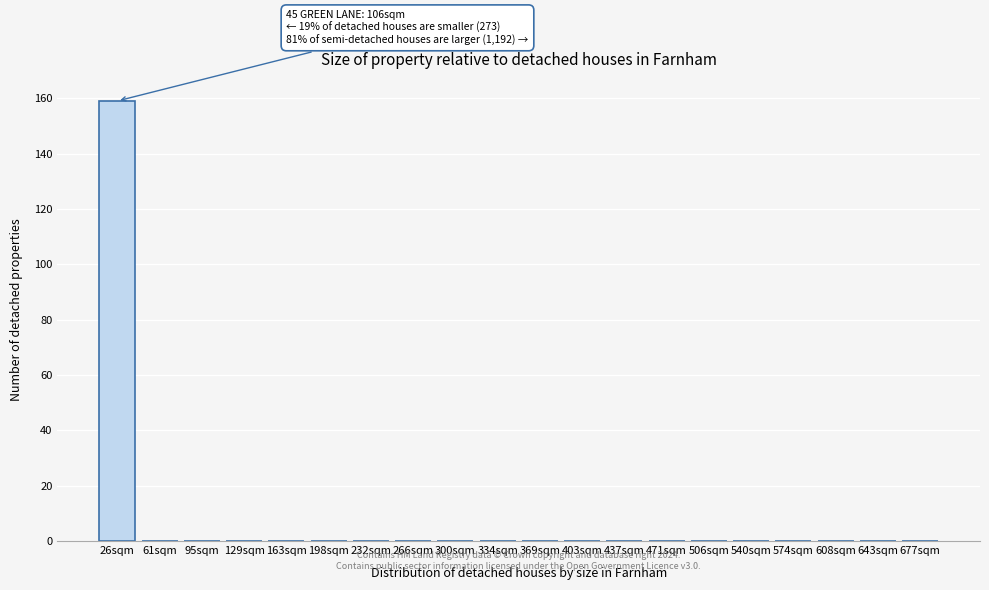

Reading left to right, transcribe all the data shown in this chart.

26sqm=159	61sqm=0	95sqm=0	129sqm=0	163sqm=0	198sqm=0	232sqm=0	266sqm=0	300sqm=0	334sqm=0	369sqm=0	403sqm=0	437sqm=0	471sqm=0	506sqm=0	540sqm=0	574sqm=0	608sqm=0	643sqm=0	677sqm=0